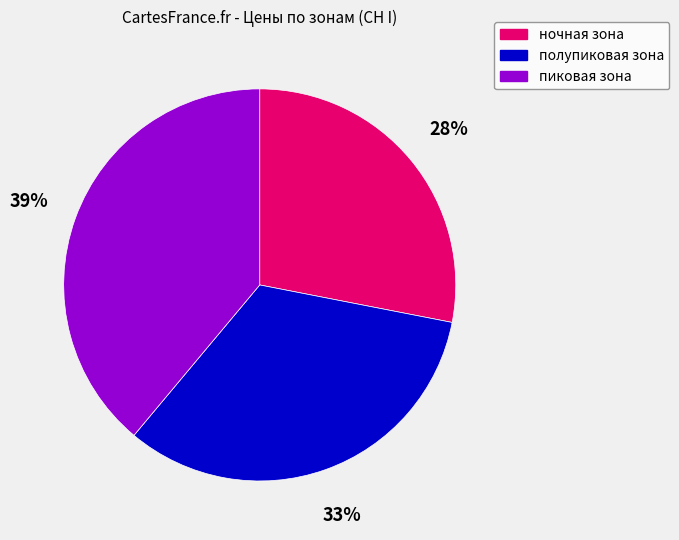

Do пиковая зона and ночная зона together represent more than half of the pie?

Yes